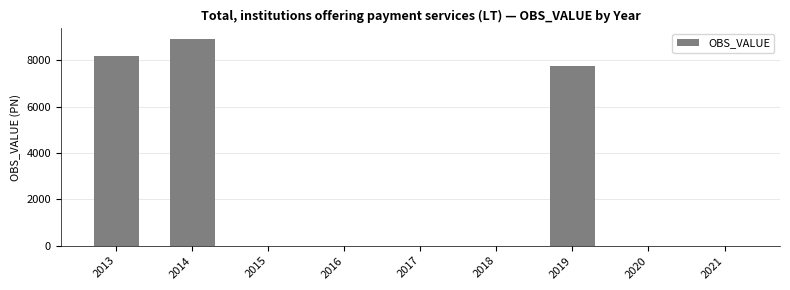

What is the maximum value shown in the chart?

8932.9